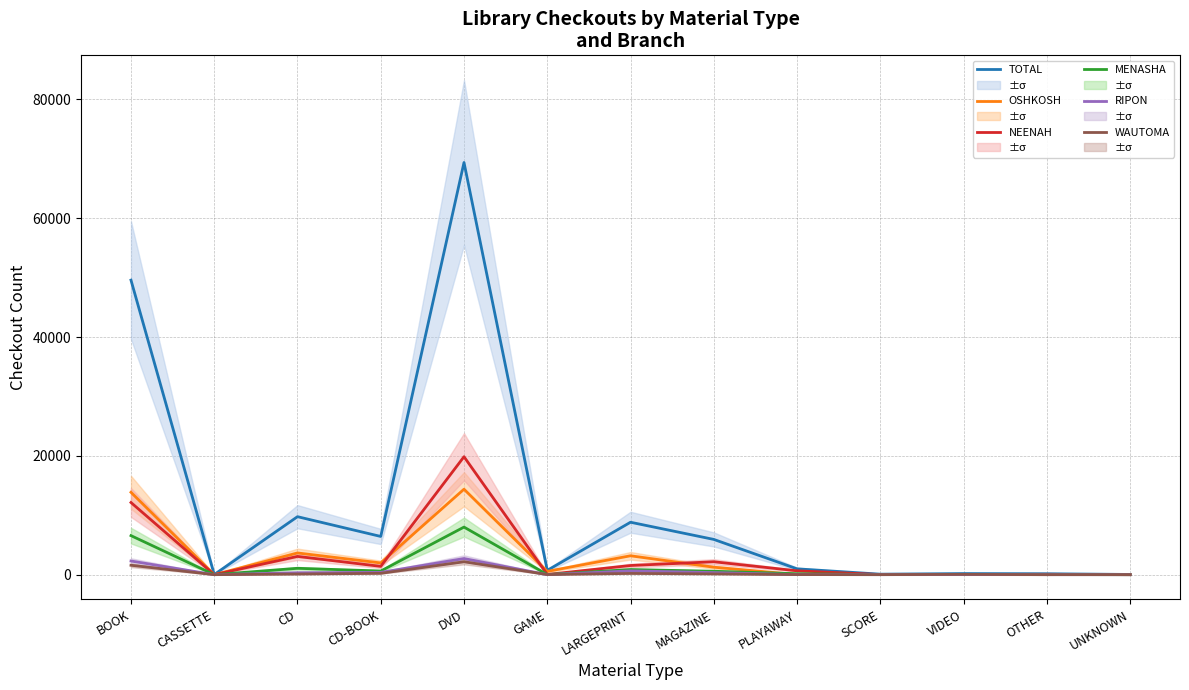

How many times do RIPON and WAUTOMA cross each other?

6